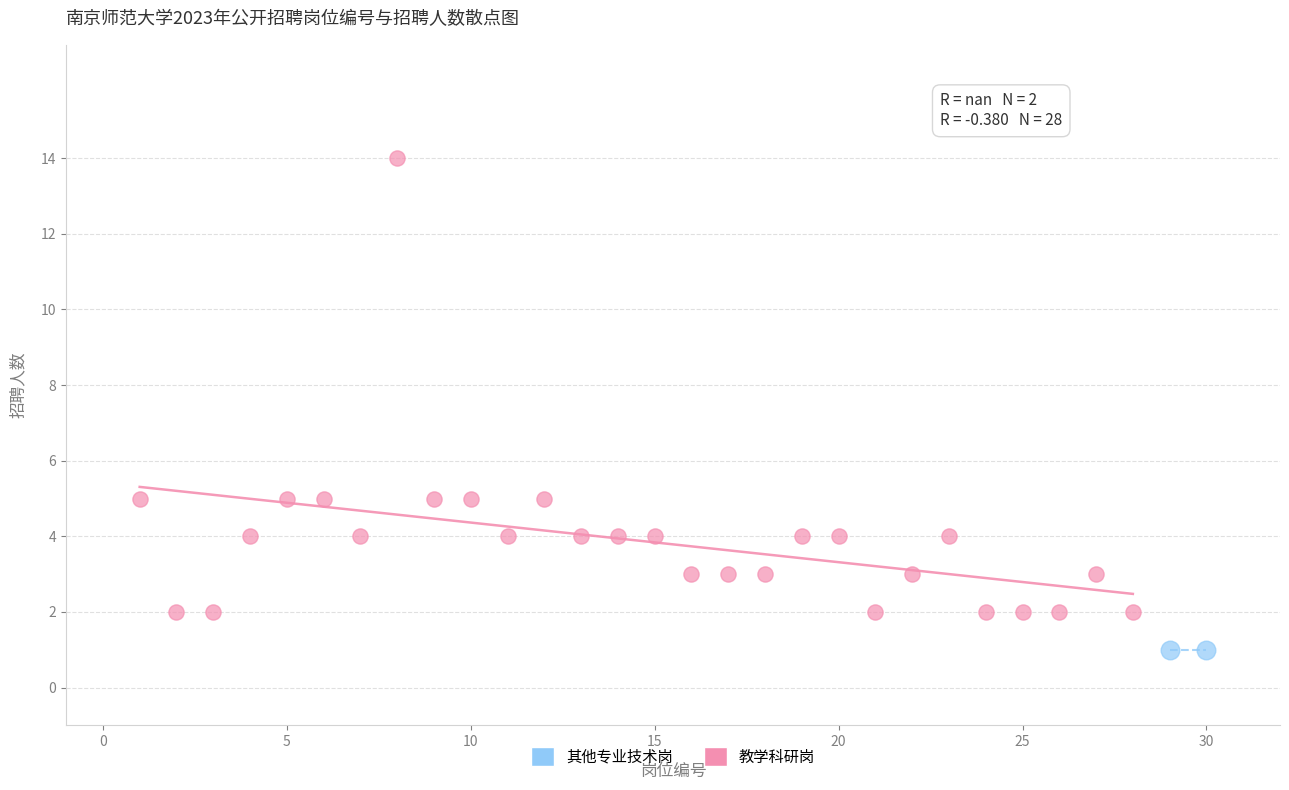

What are all the series names shown in the legend?

其他专业技术岗, 教学科研岗